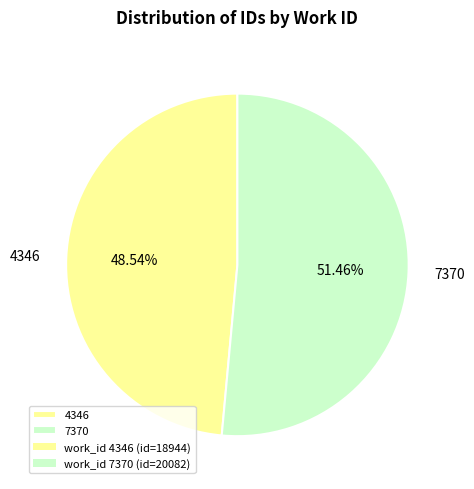

To the nearest percent, what is the combined percentage of 7370 and 4346?

100%